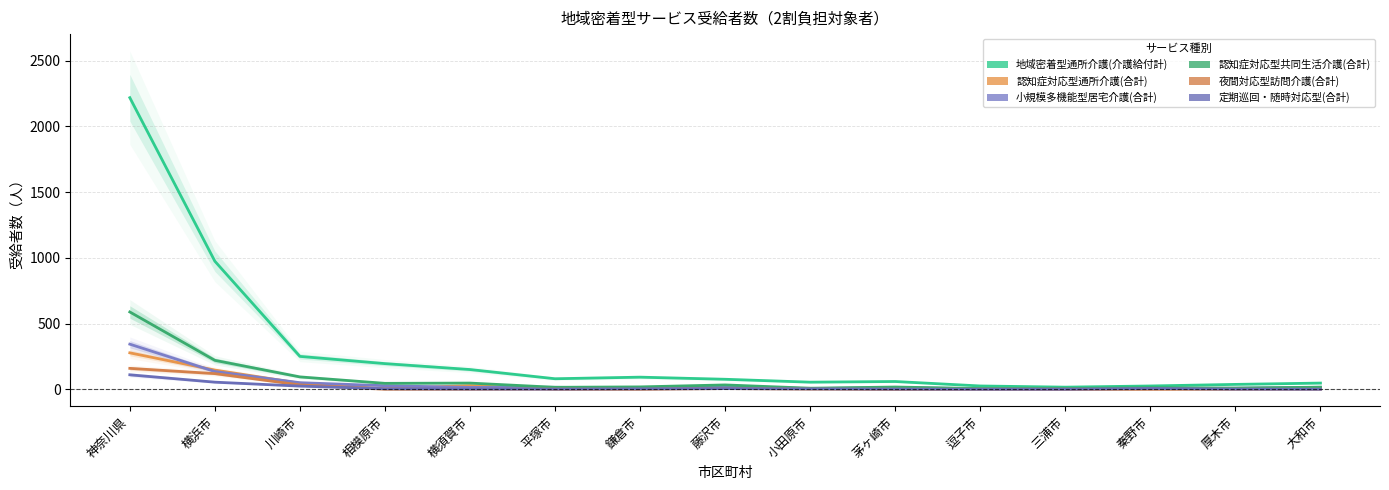

Which series has the largest range (max minus min)?

地域密着型通所介護(介護給付計)